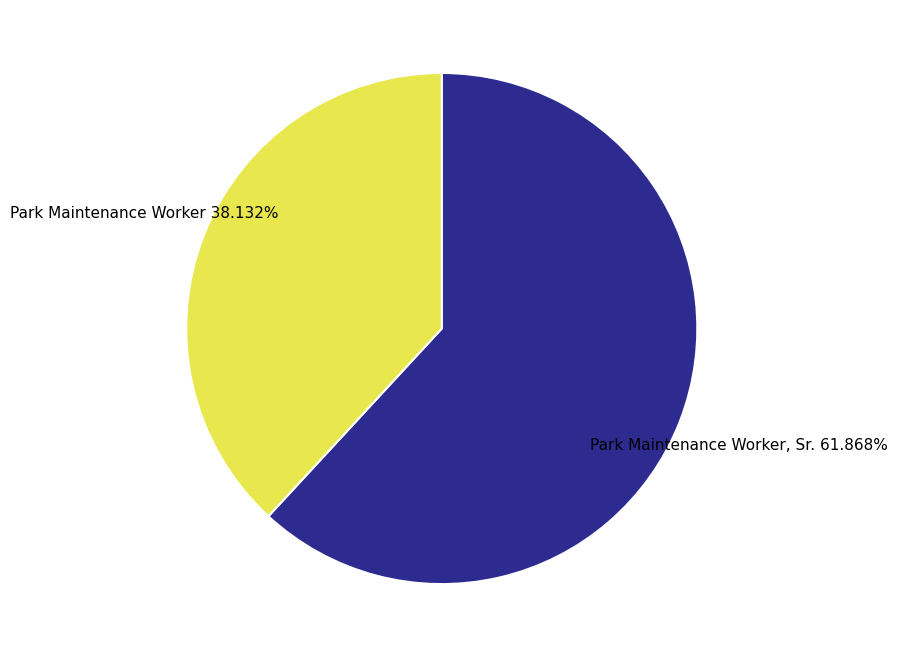

Count the number of slices in the pie.

2